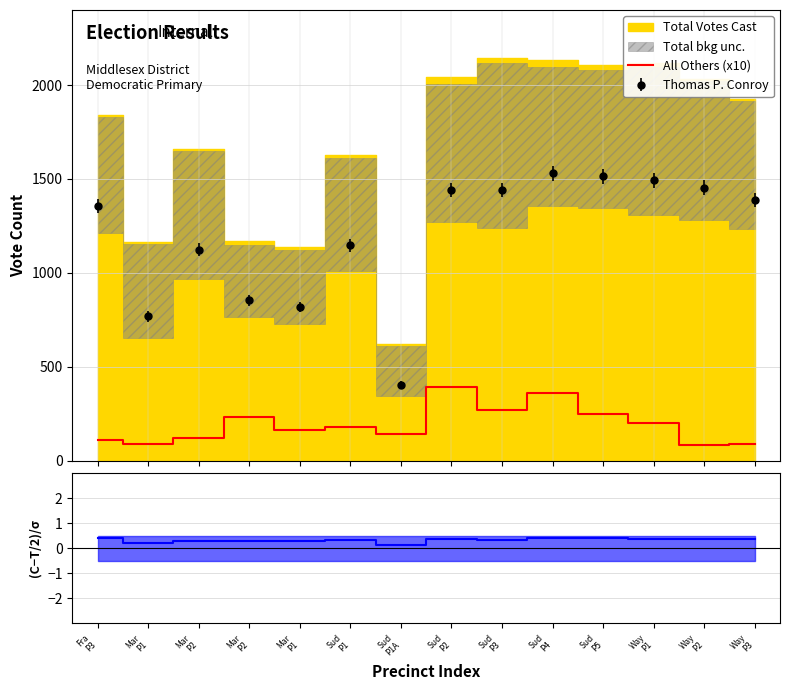

How many points are higher than both their immediate neighbors (excluding endpoints)?

4